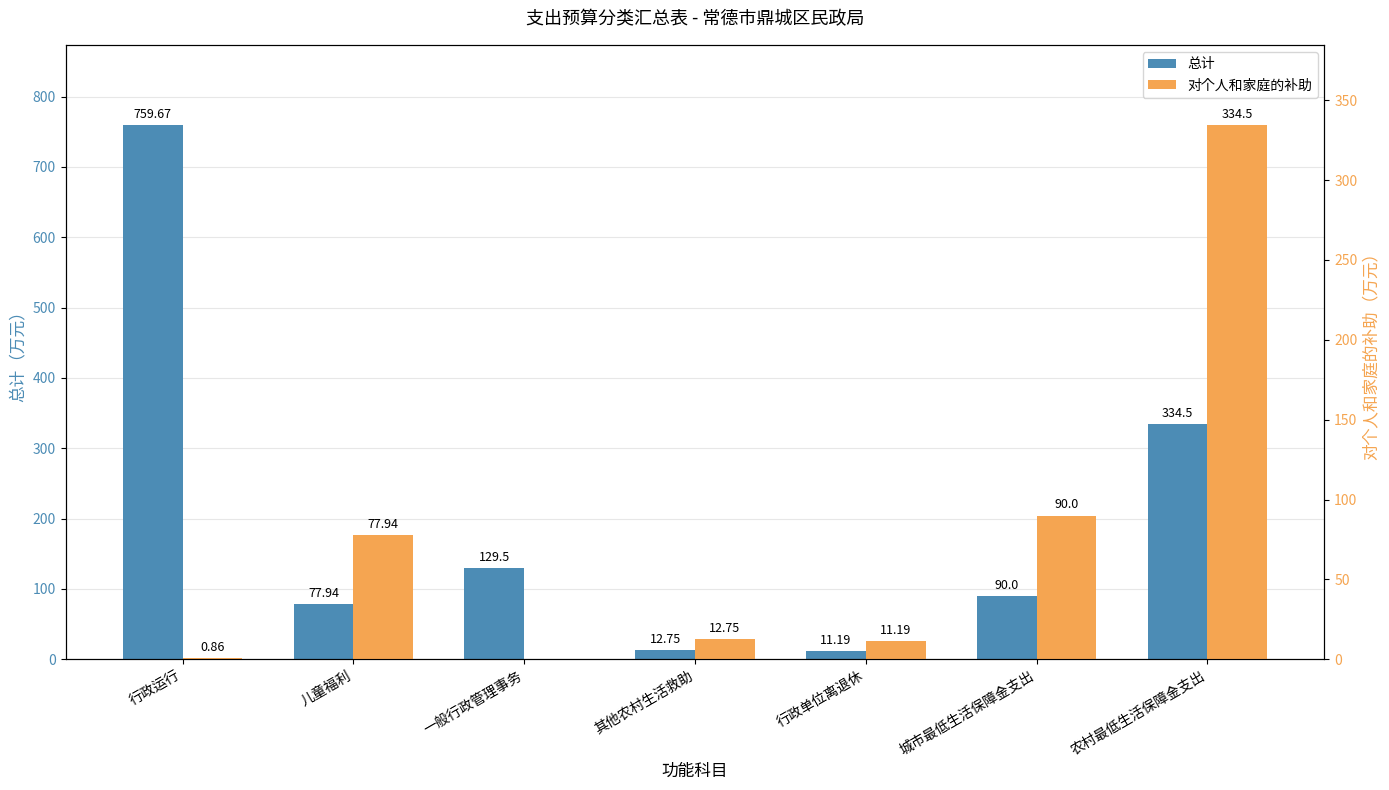

What is the spread (max minus min) of values at 行政运行?

758.8